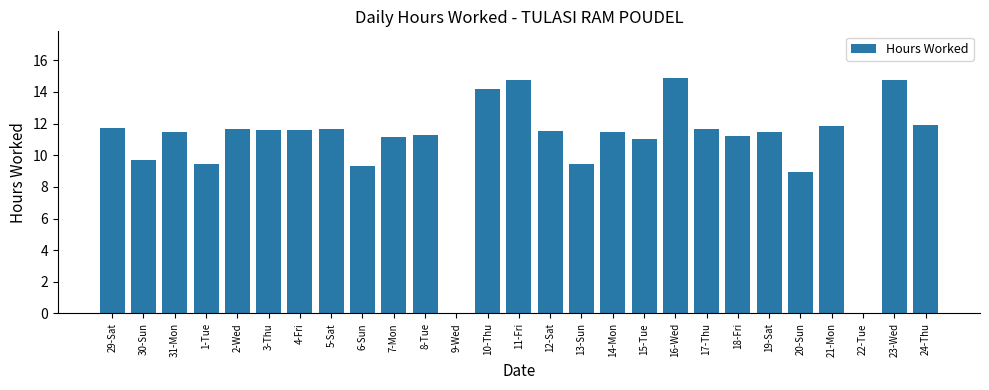

What is the sum of all values?

289.6